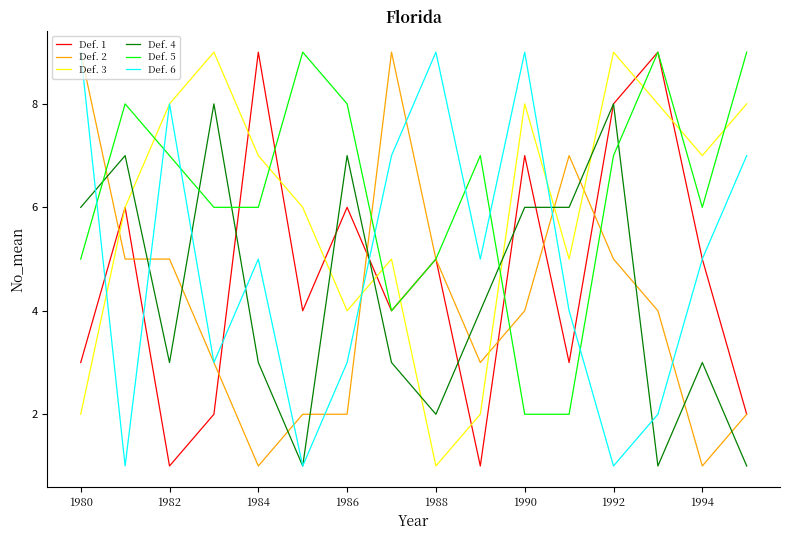

What is the maximum value shown in the chart?

9